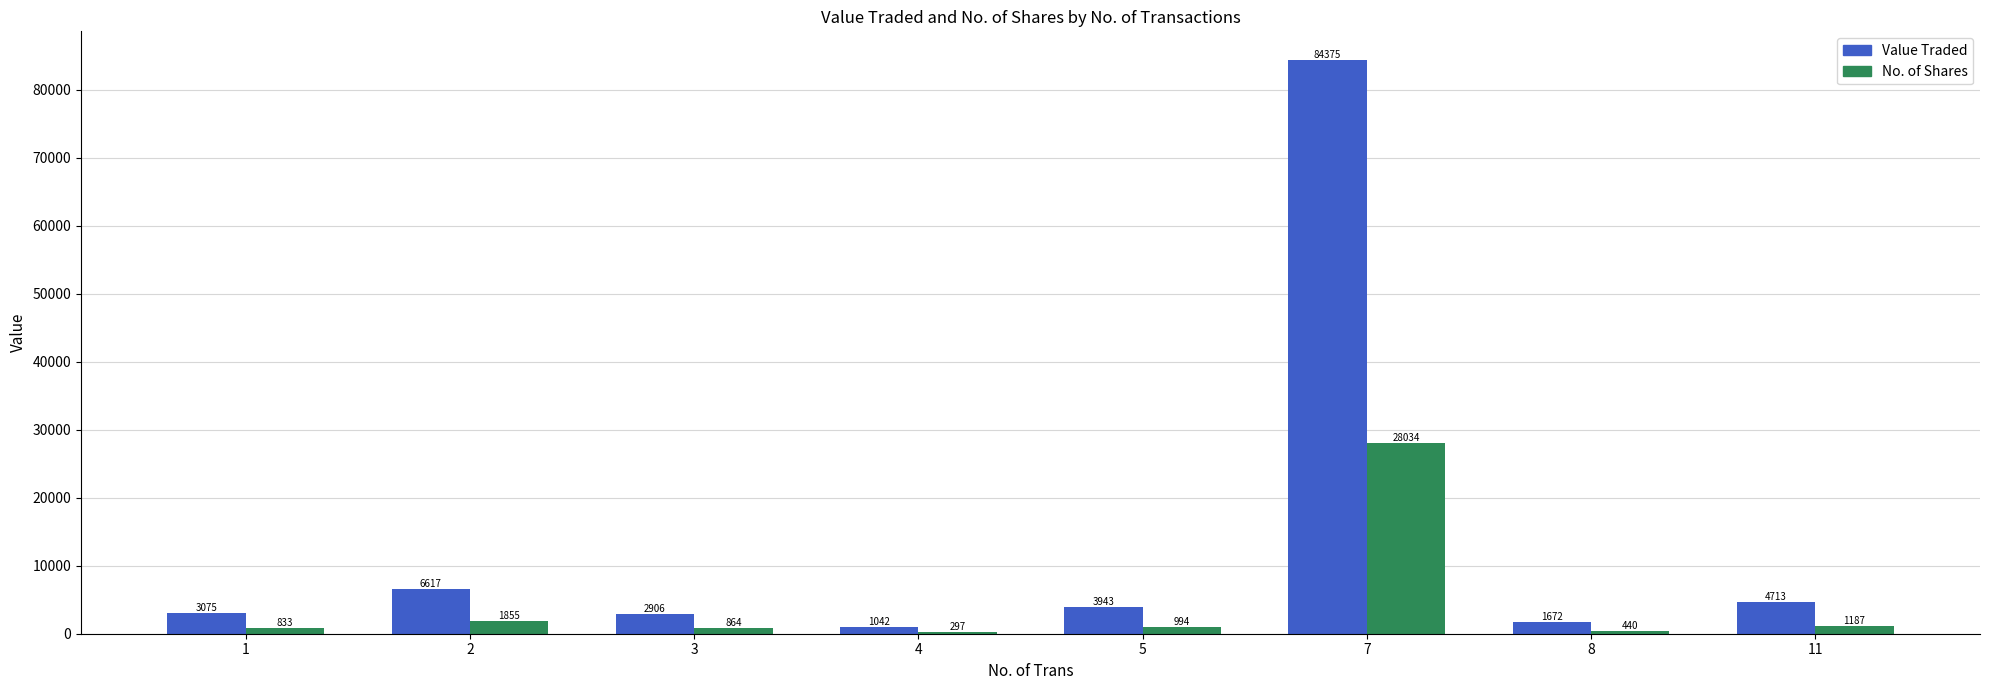

Reading left to right, transcribe all the data shown in this chart.

Value Traded: 1=3075	2=6617	3=2906	4=1042	5=3943	7=84375	8=1672	11=4713
No. of Shares: 1=833	2=1855	3=864	4=297	5=994	7=28034	8=440	11=1187